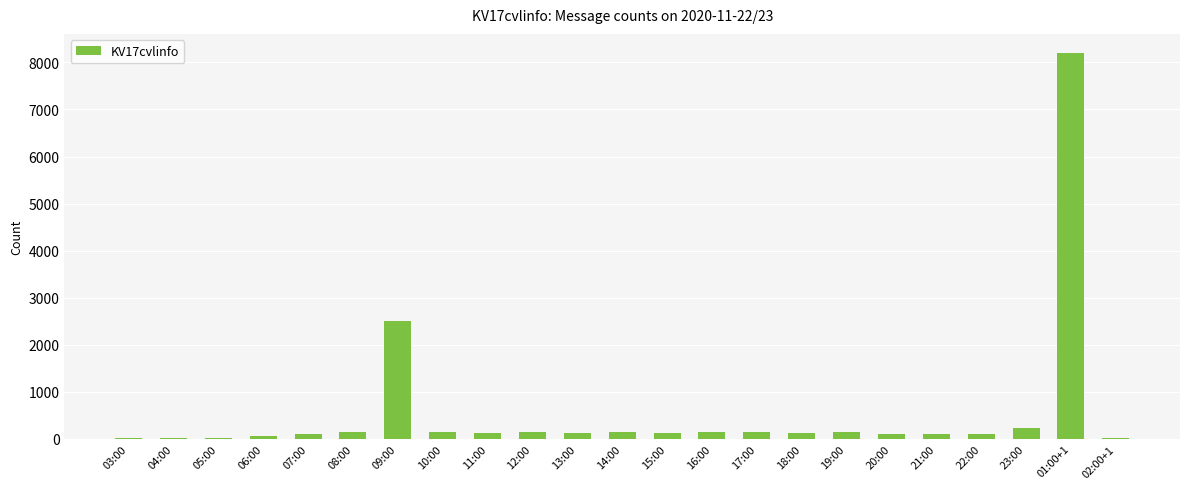

Which label corresponds to the largest value in the chart?

01:00+1